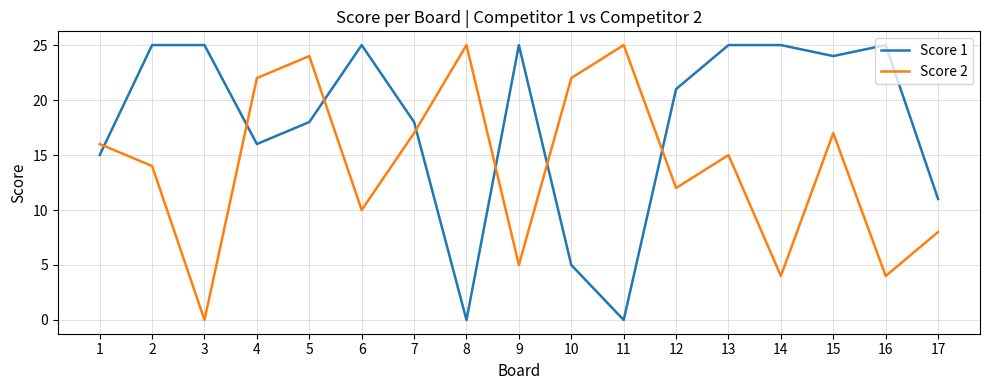

Where do Score 1 and Score 2 first cross each other?

1 and 2